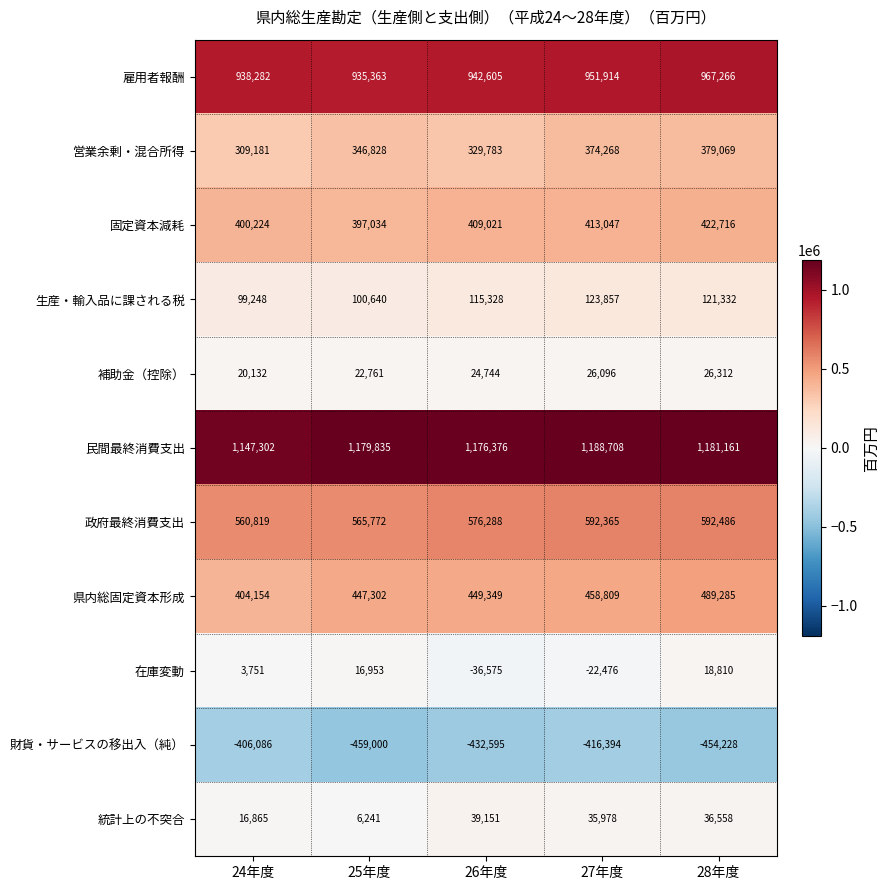

At which category is the sum across all series the highest?

28年度